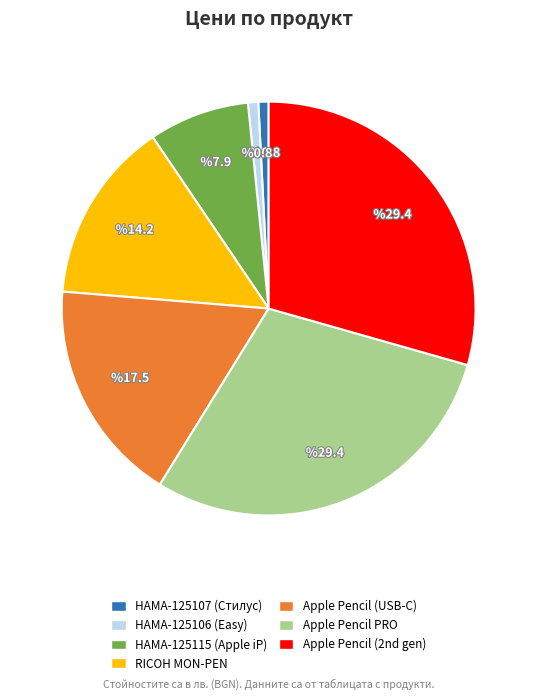

Do Apple Pencil PRO and HAMA-125115 (Apple iP) together represent more than half of the pie?

No